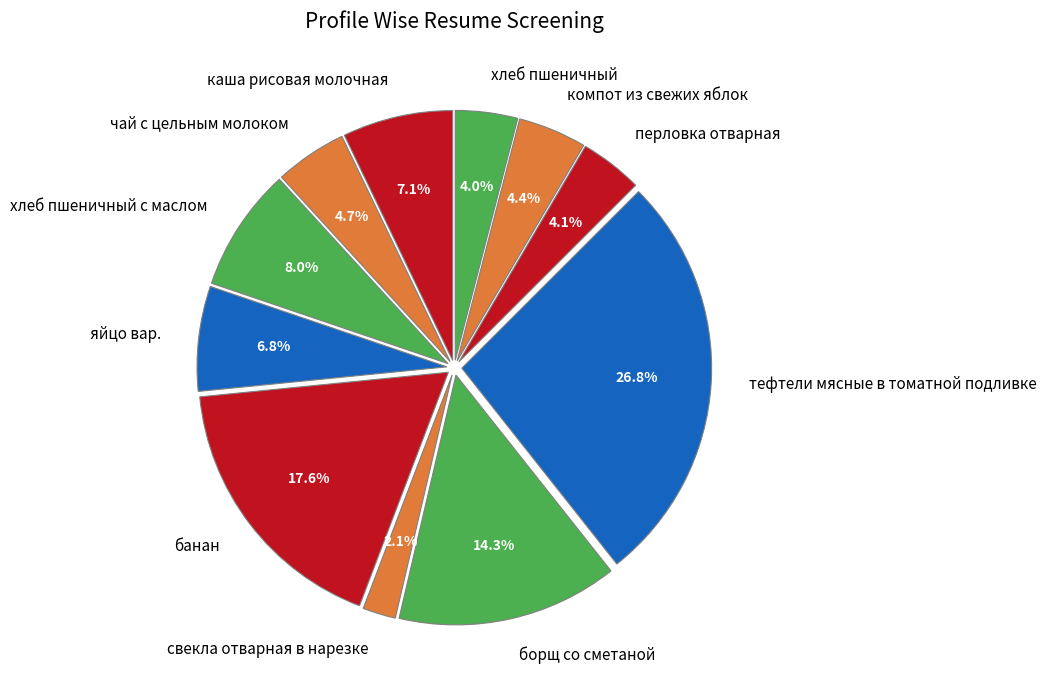

Is чай с цельным молоком the majority of the pie?

No